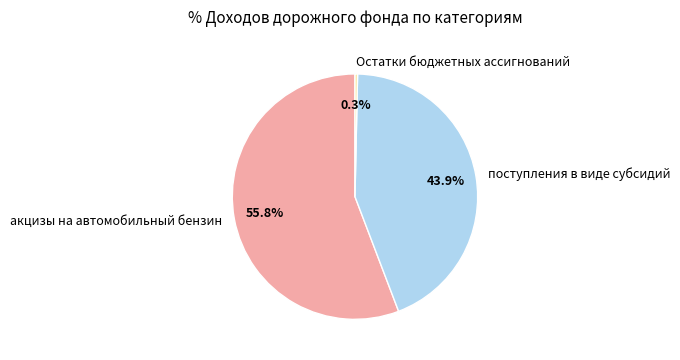

Rank the categories by value from highest to lowest.

акцизы на автомобильный бензин, поступления в виде субсидий, Остатки бюджетных ассигнований